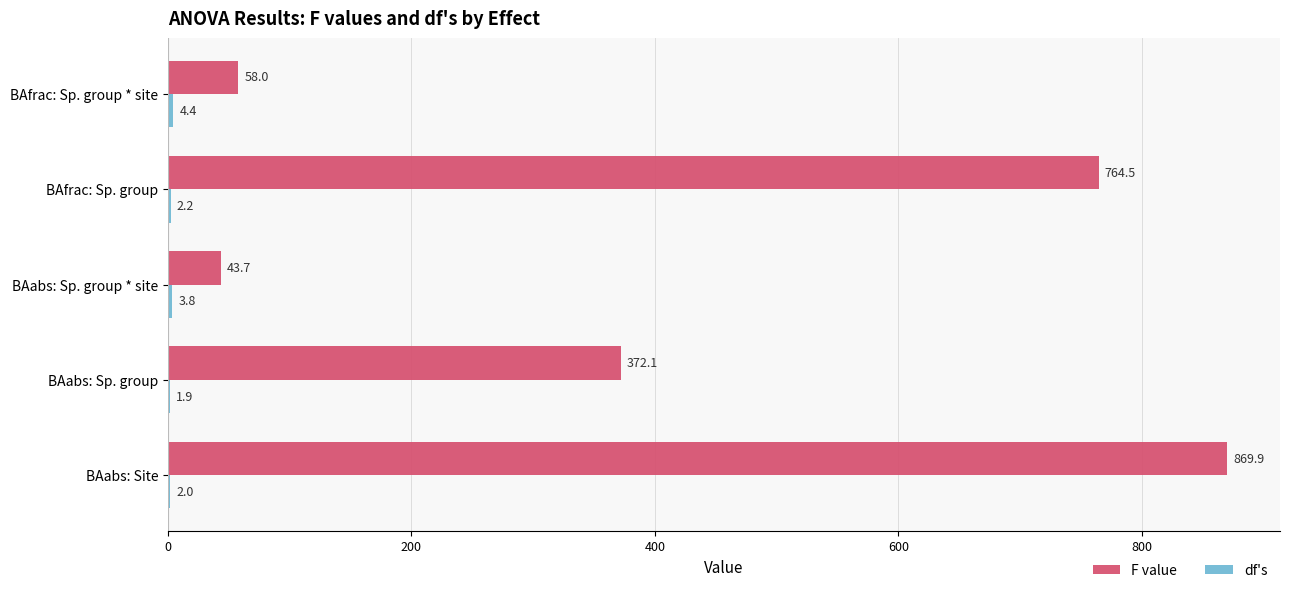

What is the maximum value shown in the chart?

869.9